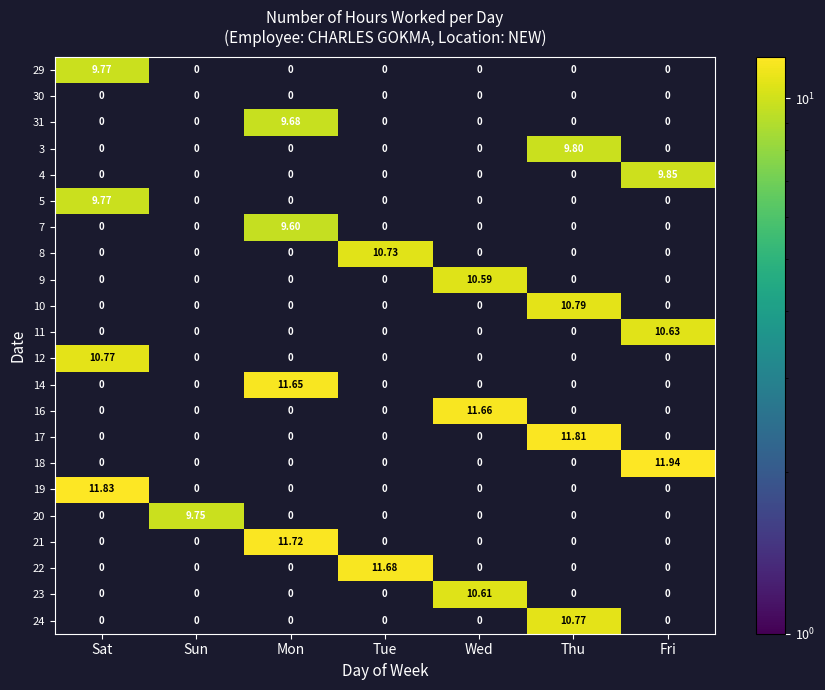

Is the value of 7 at Sat greater than the value of 29 at Sat?

No